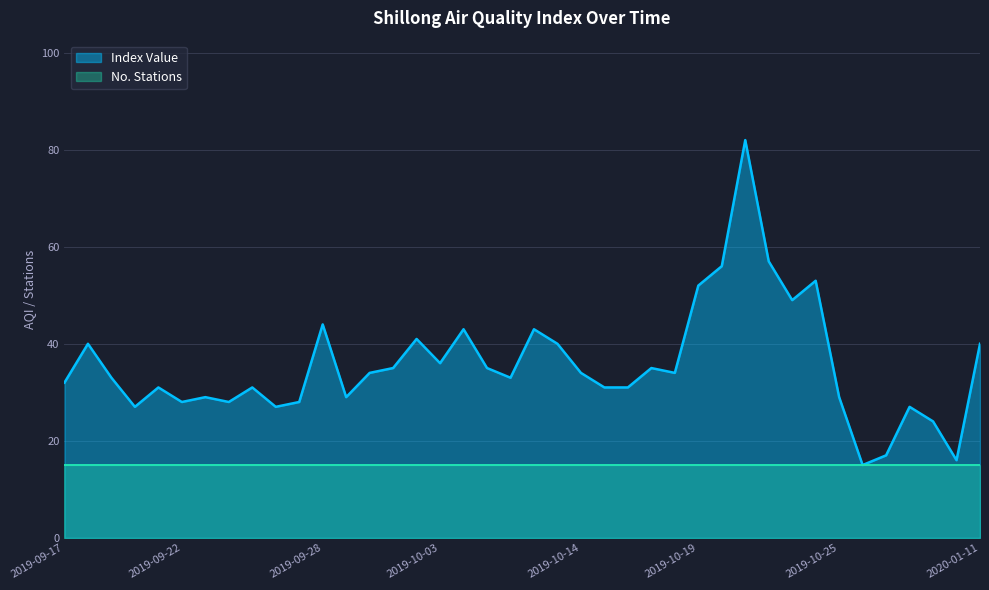

Does the chart have visible grid lines?

Yes